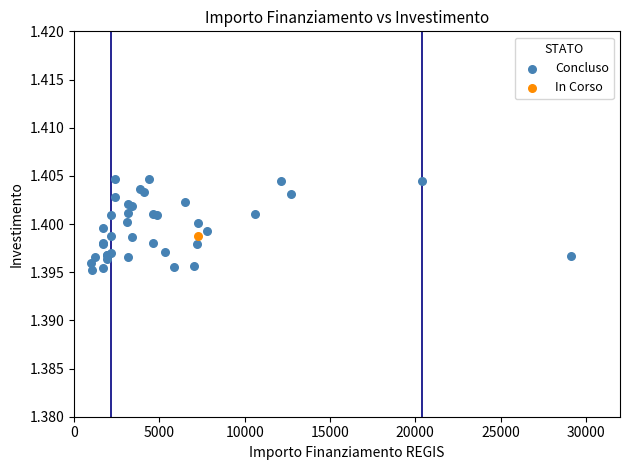

What are all the series names shown in the legend?

Concluso, In Corso